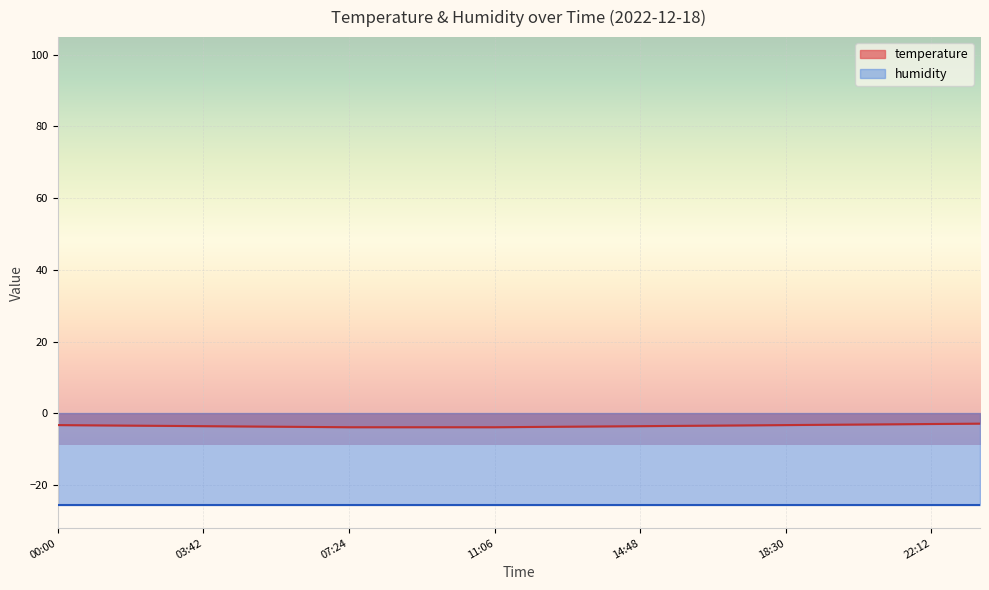

Reading right to left, what are all the values shown in this chart?

23:26=-2.9	22:12=-3.0	20:58=-3.1	19:44=-3.2	18:30=-3.3	17:16=-3.4	16:02=-3.5	14:48=-3.6	13:34=-3.7	12:20=-3.8	11:06=-3.9	09:52=-3.9	08:38=-3.9	07:24=-3.9	06:10=-3.8	04:56=-3.7	03:42=-3.6	02:28=-3.5	01:14=-3.4	00:00=-3.3